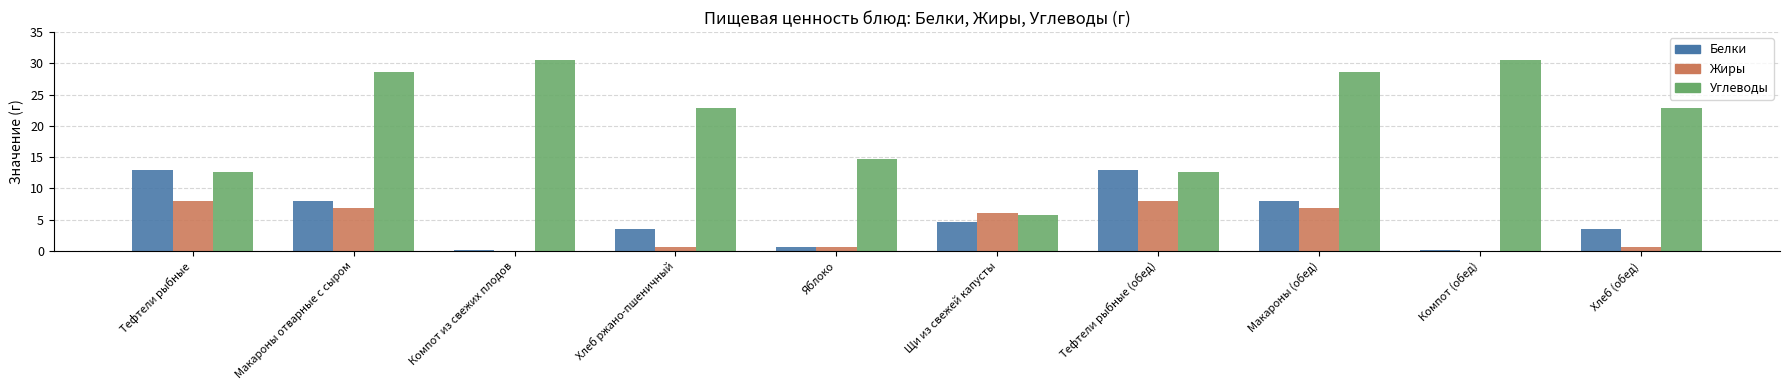

Where does the Белки series first go above 4?

Тефтели рыбные